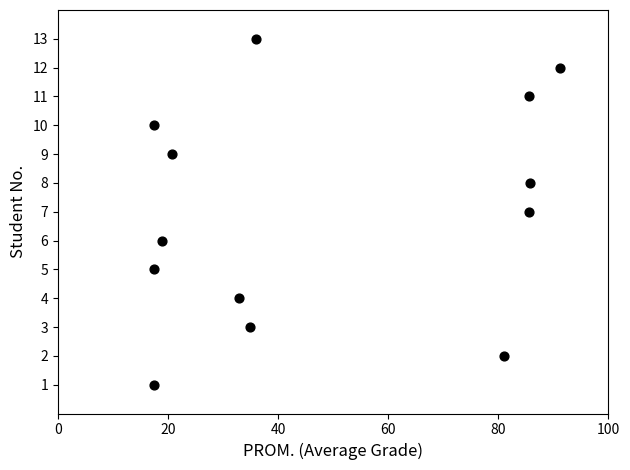

What is the range of Y values (max minus min)?

12